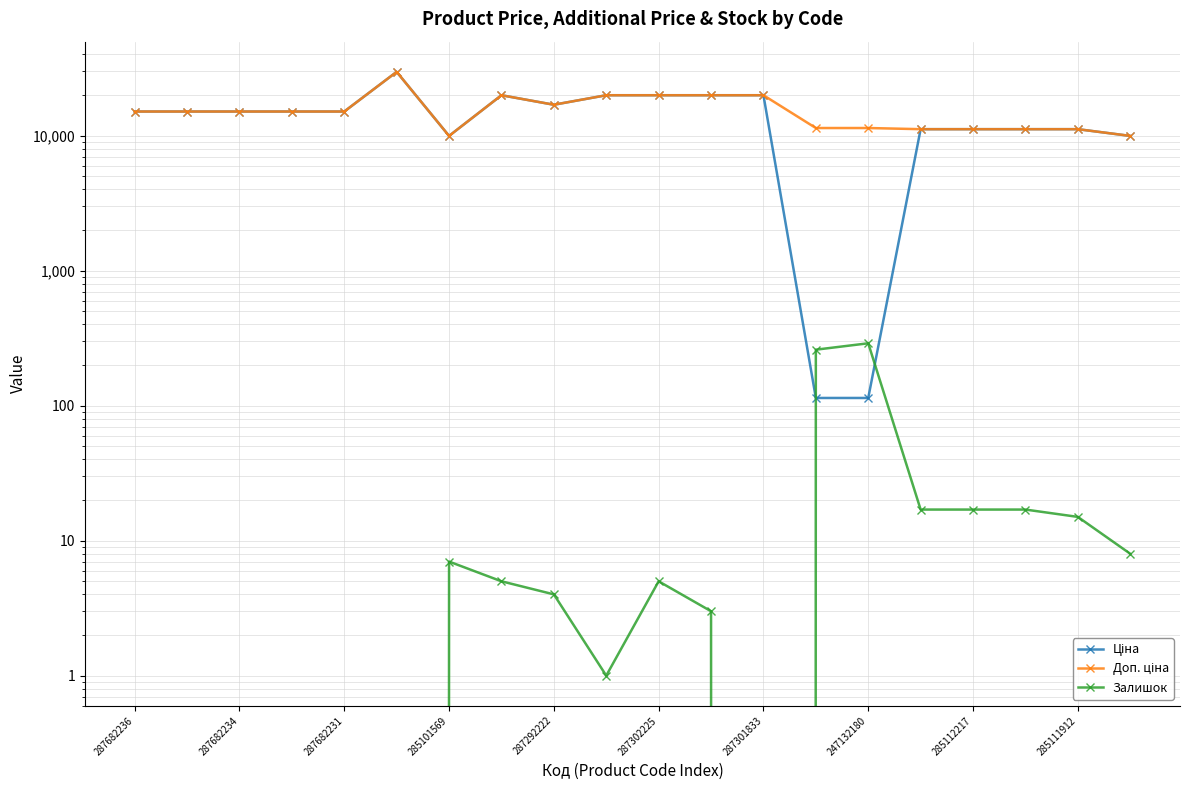

Which series has the widest spread of values?

Ціна